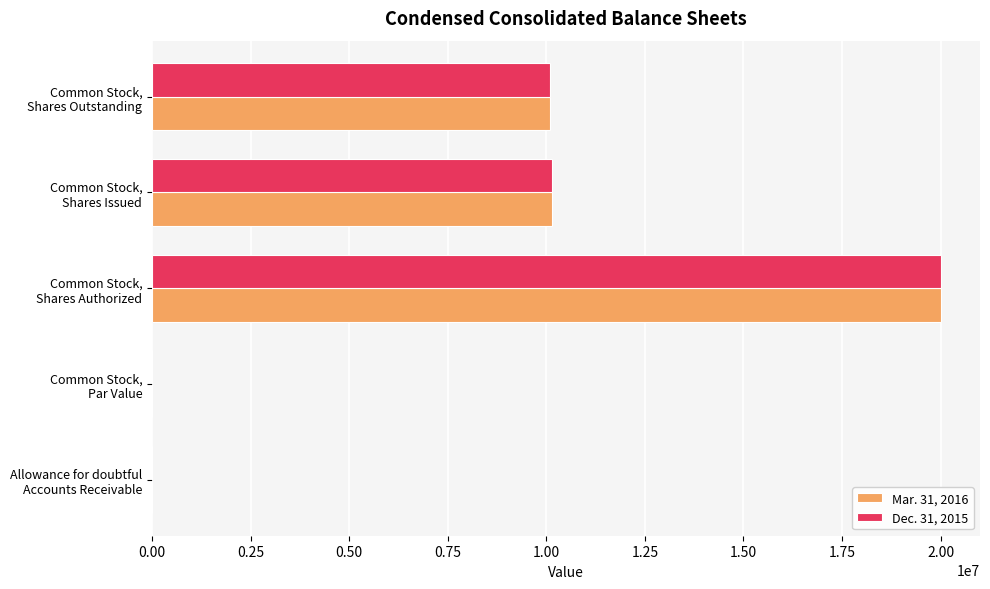

What is the sum of all Dec. 31, 2015 values?

40246337.0